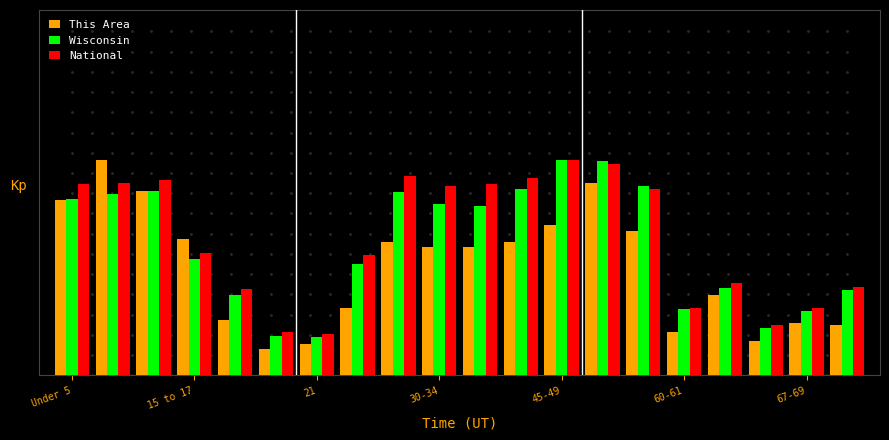

Rank the series by their average value, from lowest to highest.

This Area, Wisconsin, National